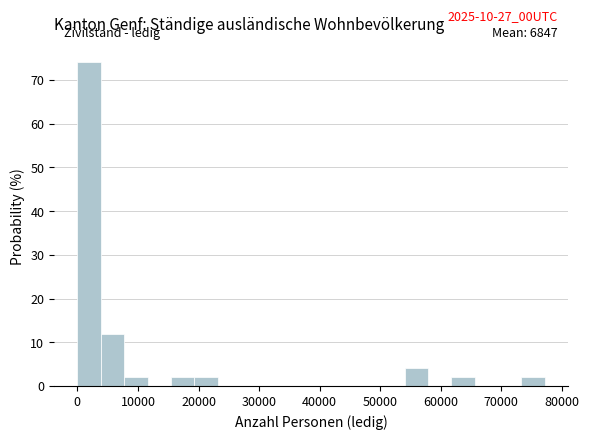

Around what value on the x-axis is the tallest bar? Give the approximate position of its centre, as read against the axis.

2000